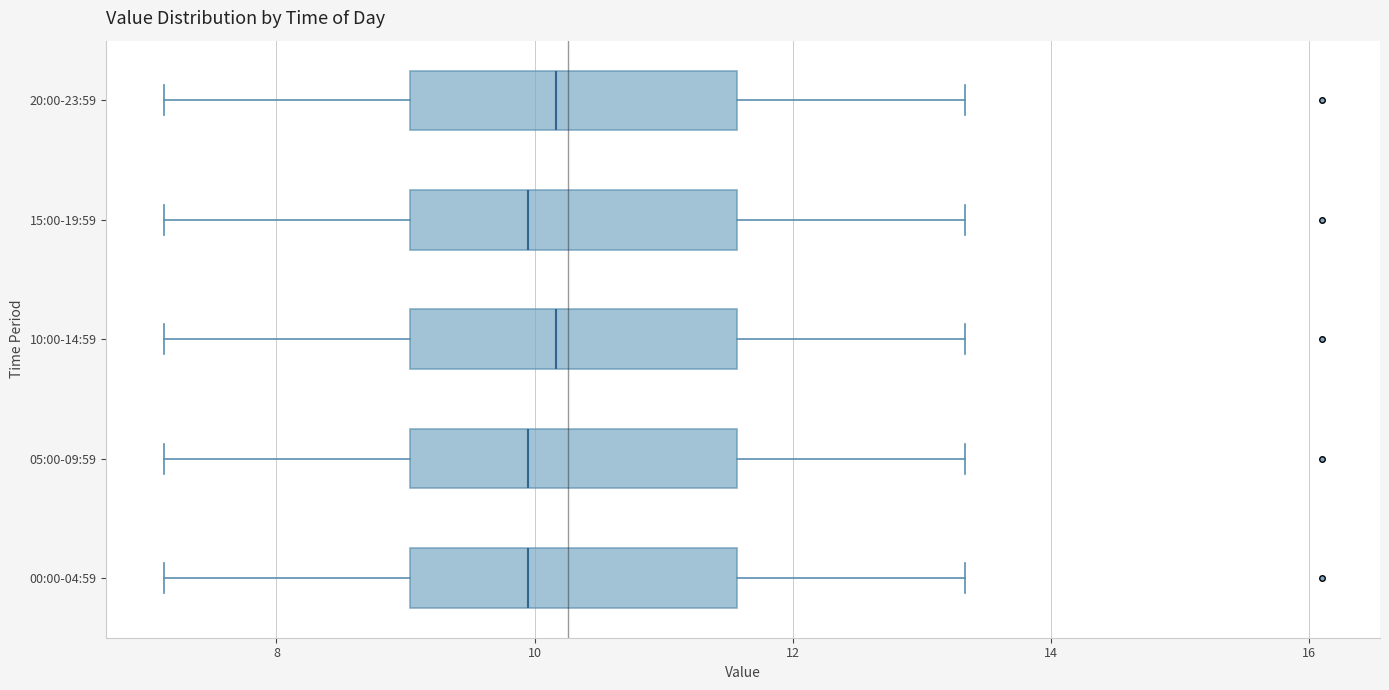

Reading bottom to top, transcribe this box plot: for each box, give where its median line is, the range the box spans, and where its two whiskers end, as read against the x-axis. The values are not printed on the chart, so give them approximately, as read against the axis.

00:00-04:59: median 10.0, box 9.0 to 11.6, whiskers 7.2 to 13.4
05:00-09:59: median 10.0, box 9.0 to 11.6, whiskers 7.2 to 13.4
10:00-14:59: median 10.2, box 9.0 to 11.6, whiskers 7.2 to 13.4
15:00-19:59: median 10.0, box 9.0 to 11.6, whiskers 7.2 to 13.4
20:00-23:59: median 10.2, box 9.0 to 11.6, whiskers 7.2 to 13.4